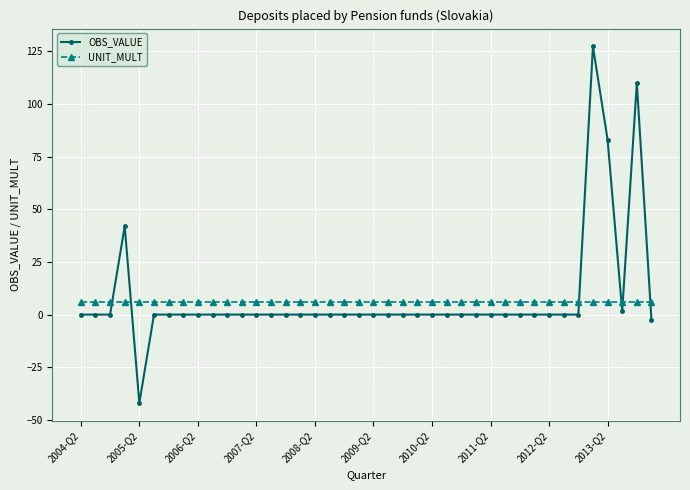

Count the number of categories in the chart.

40